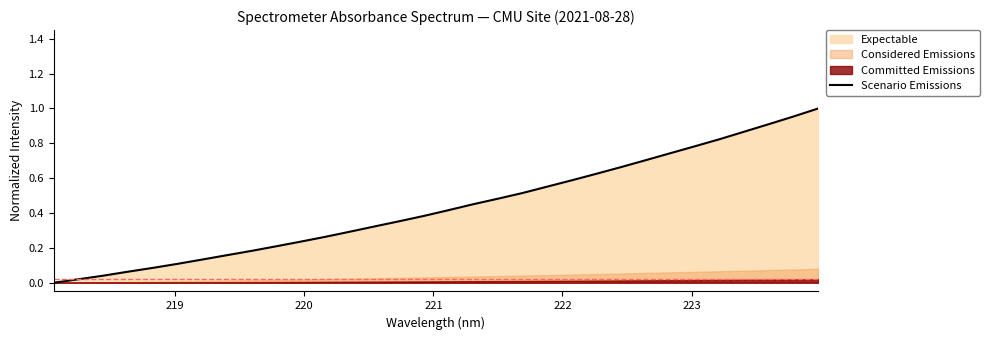

What is the average value?

0.4